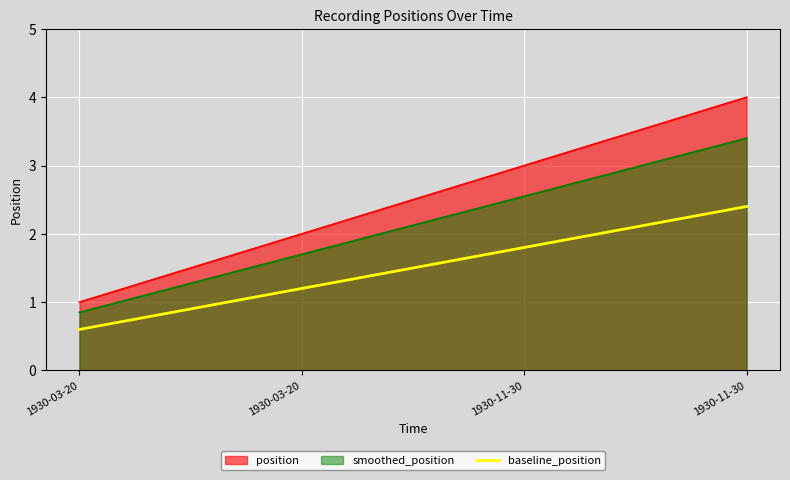

Rank the categories by value from highest to lowest.

1930-11-30, 1930-11-30, 1930-03-20, 1930-03-20